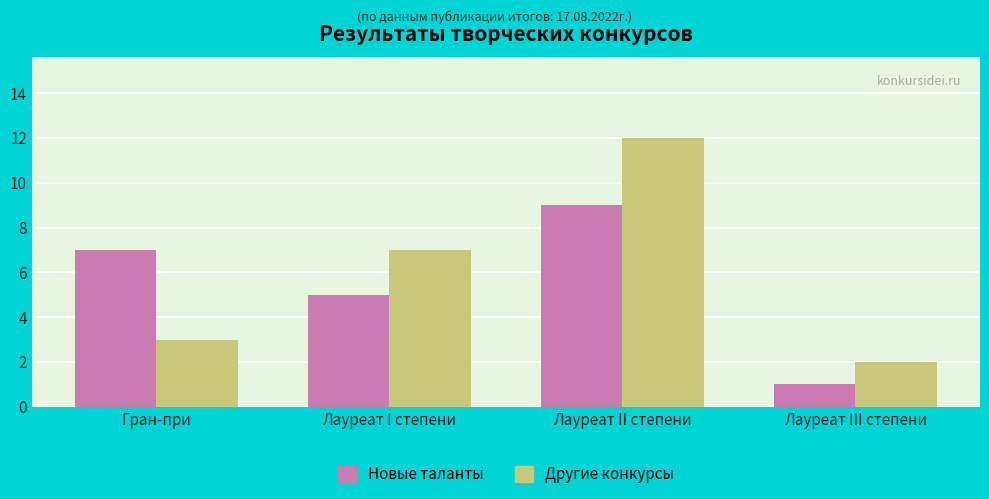

Reading left to right, extract all data points from this chart.

Новые таланты: Гран-при=7	Лауреат I степени=5	Лауреат II степени=9	Лауреат III степени=1
Другие конкурсы: Гран-при=3	Лауреат I степени=7	Лауреат II степени=12	Лауреат III степени=2